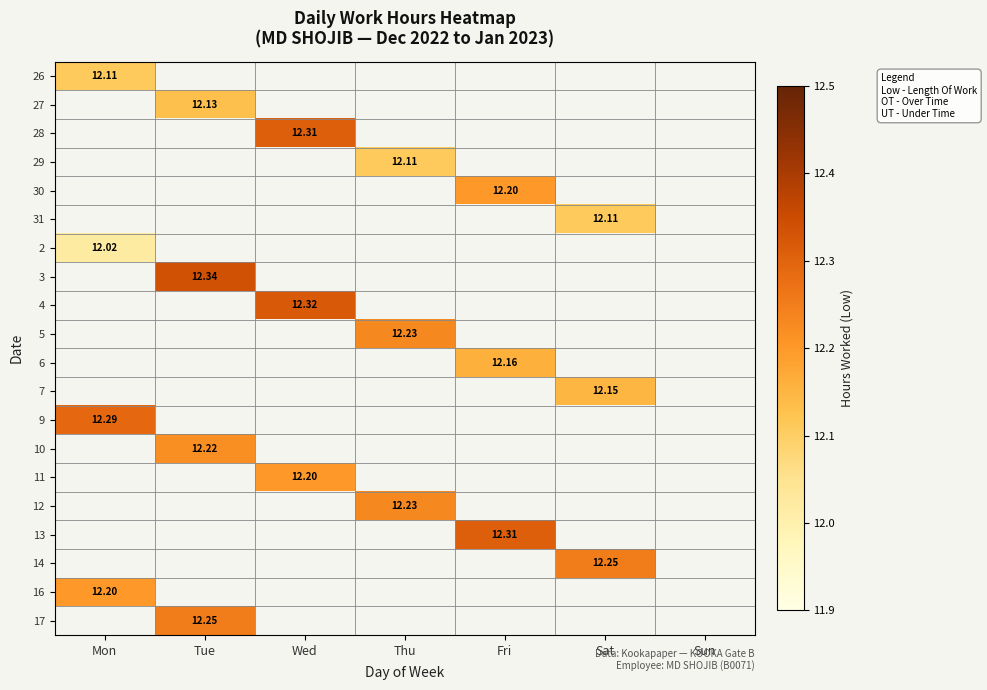

Which label corresponds to the smallest value in the chart?

Mon